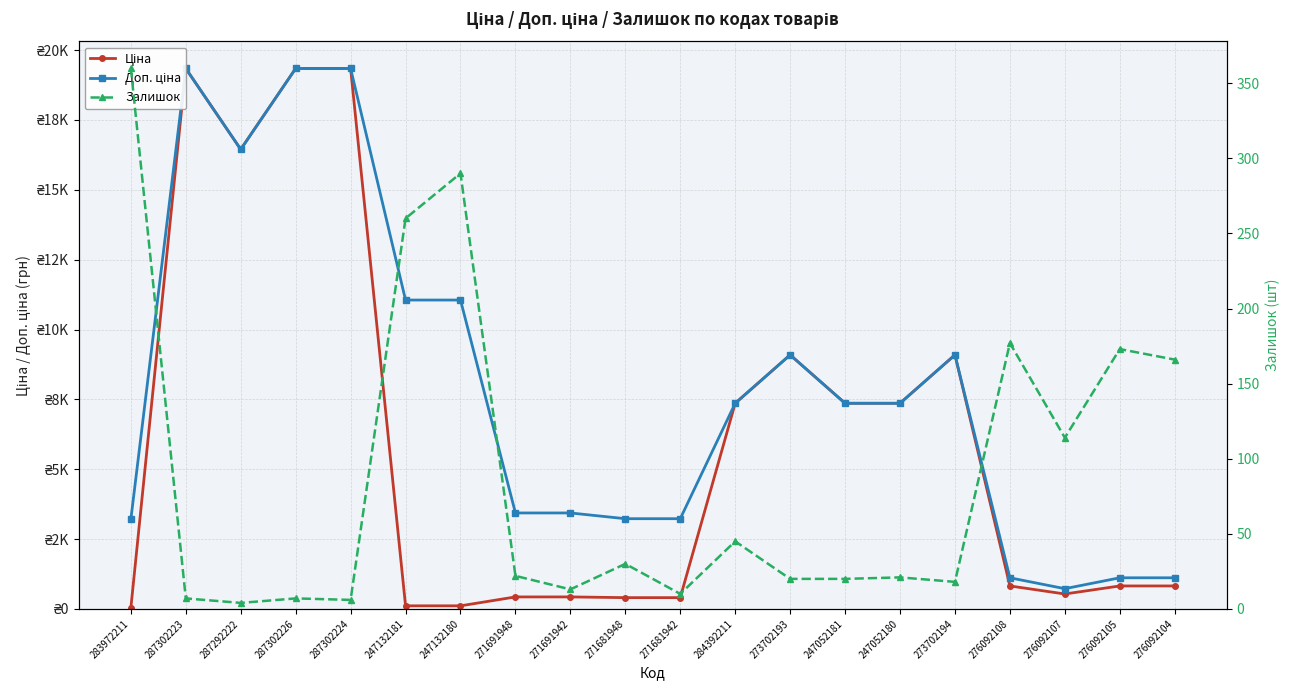

What value does the Залишок series have at 271681942?

10.0